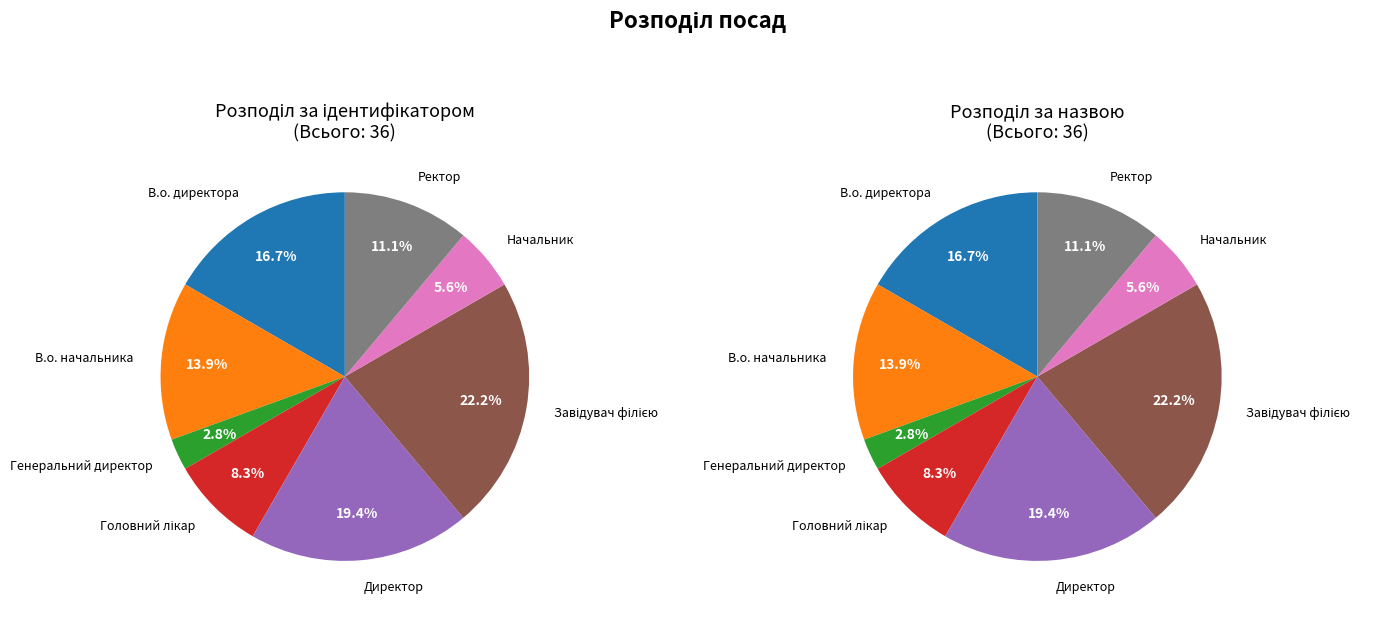

Which category has the biggest portion of the pie?

Завідувач філією